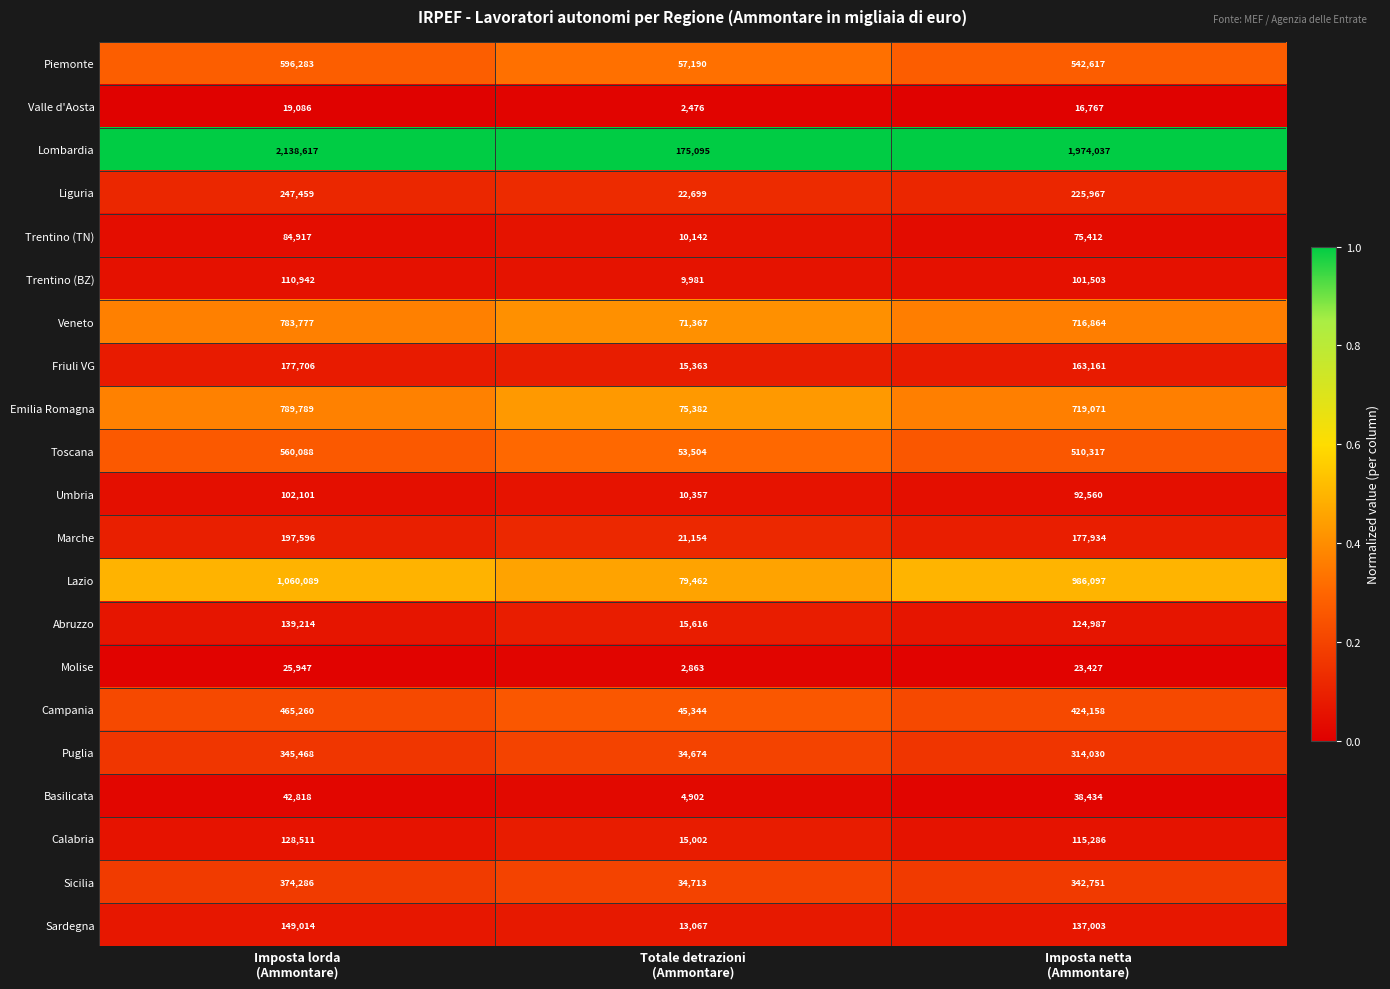

Count the number of data series in this chart.

21